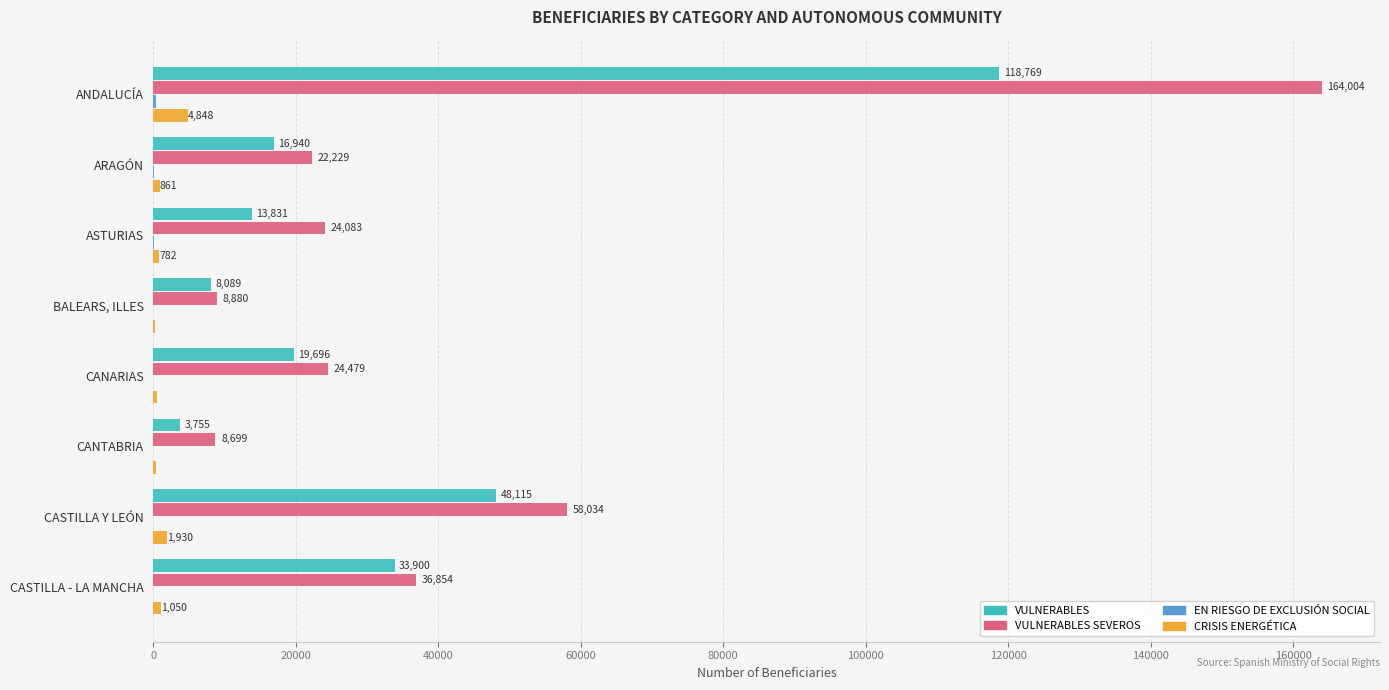

At which label is VULNERABLES SEVEROS closest to 86351?

CASTILLA Y LEÓN